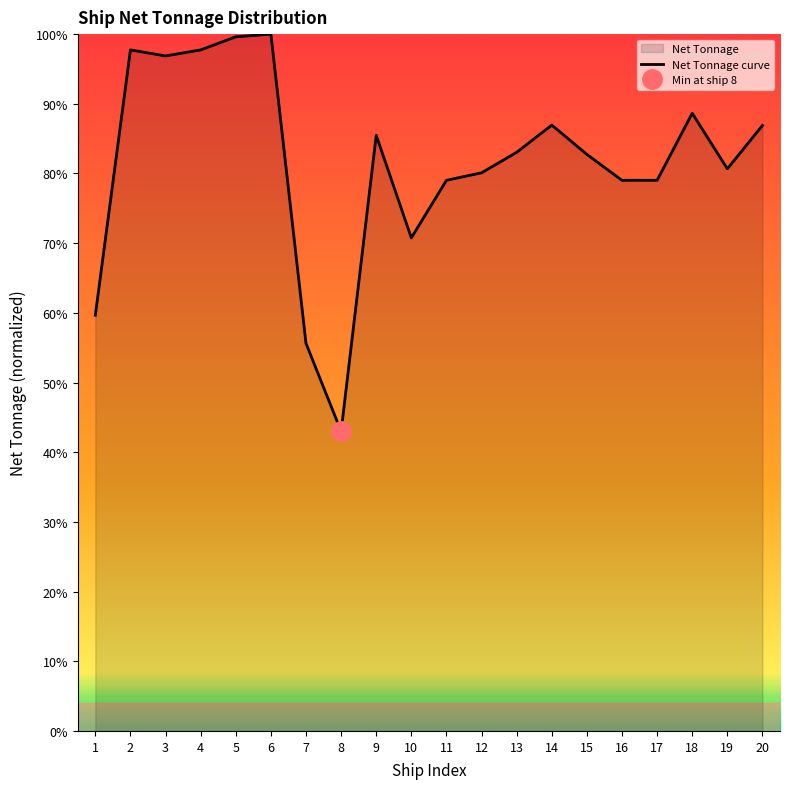

Reading left to right, what are all the values shown in this chart?

59.7	97.7	96.9	97.7	99.6	100.0	55.6	43.0	85.5	70.8	79.0	80.1	83.0	86.9	82.7	79.0	79.0	88.6	80.7	86.9